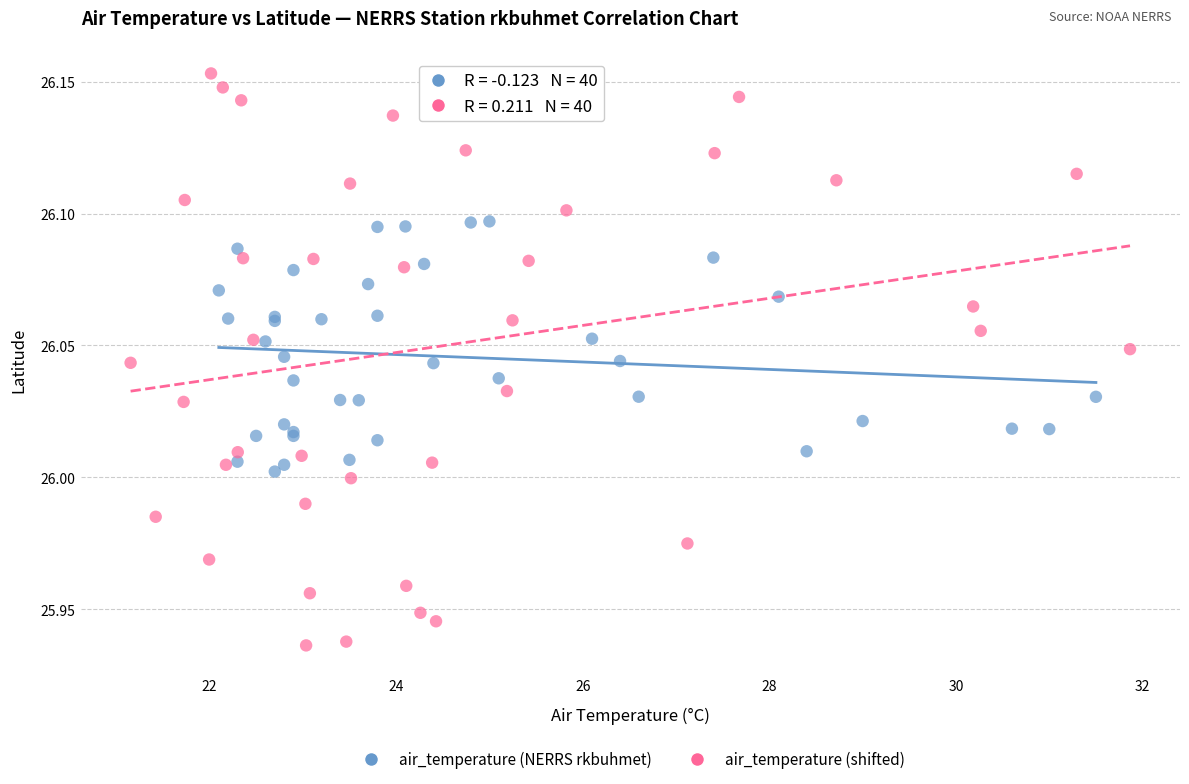

Which series reaches the maximum Y coordinate?

air_temperature (shifted)